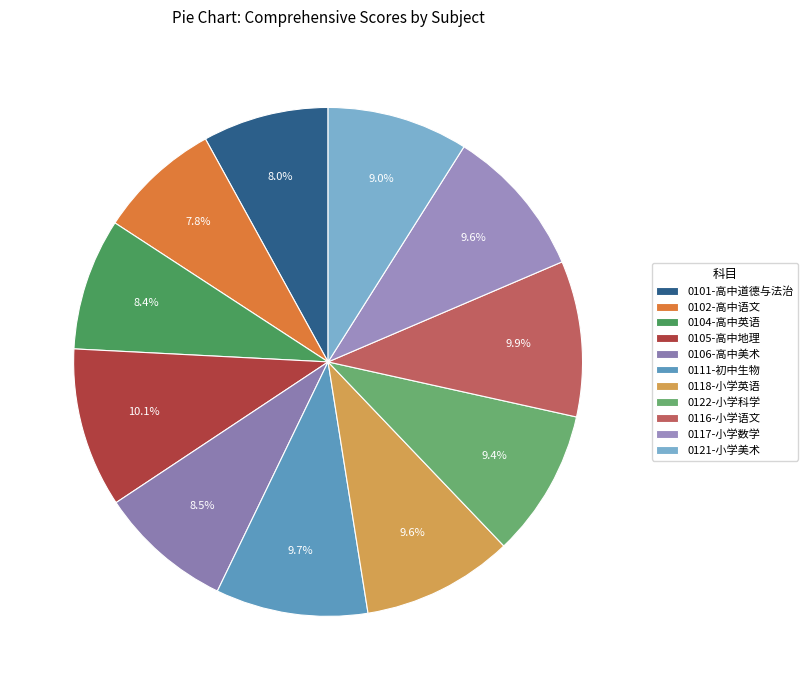

Is it true that 0104-高中英语 is 1% of the pie?

False